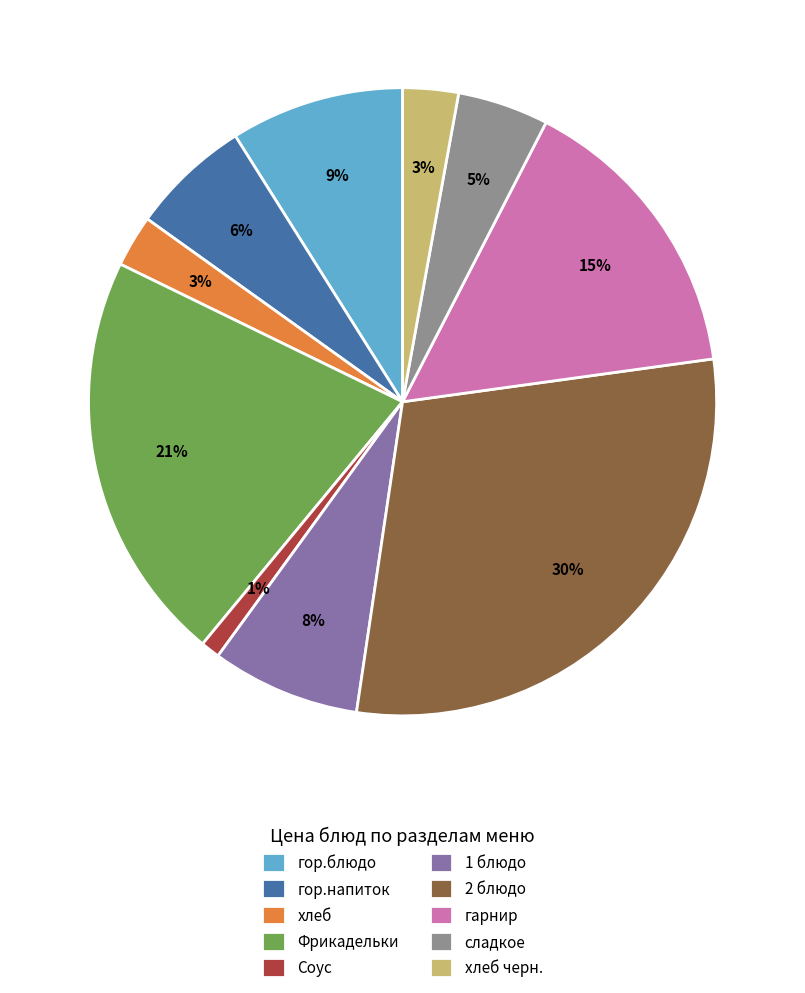

Count the number of slices in the pie.

10